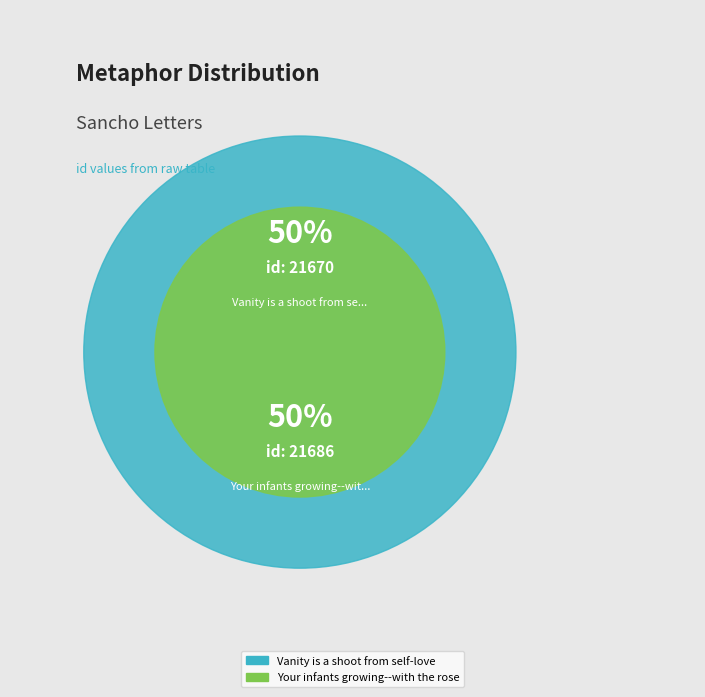

Is the sum of Vanity is a shoot from self-love and Your infants growing--with the roseate greater than half?

Yes